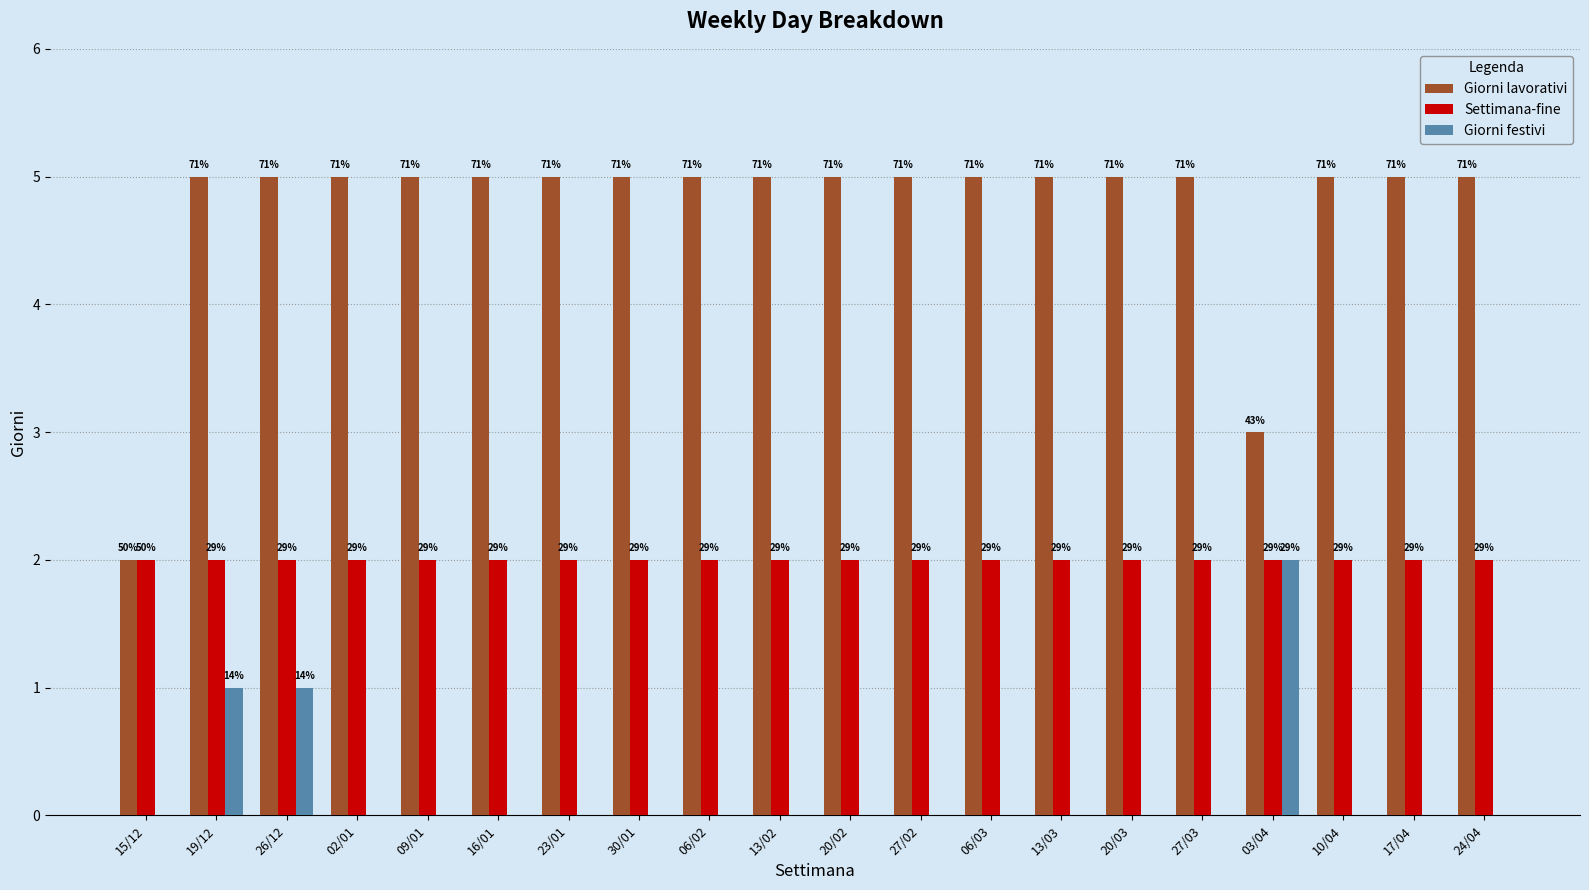

Which has a higher value, 26/12 or 13/02?

26/12